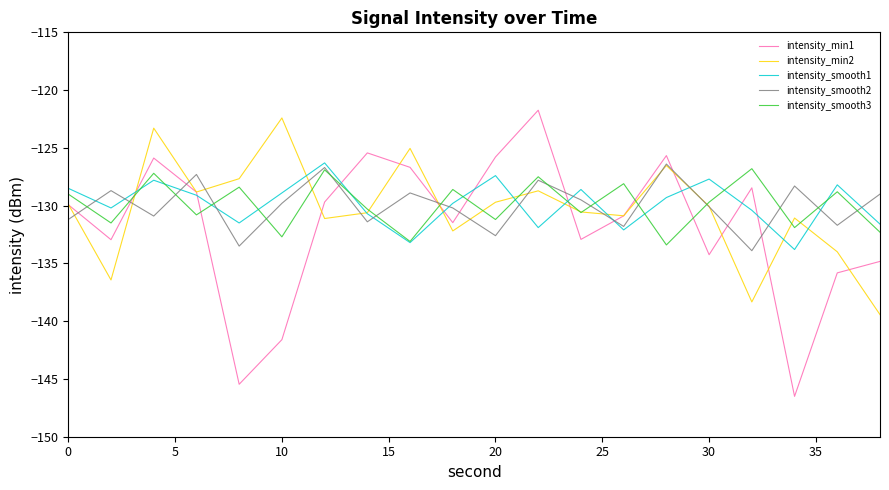

Which series ends up on top after the final intersection of intensity_smooth2 and intensity_min1?

intensity_smooth2